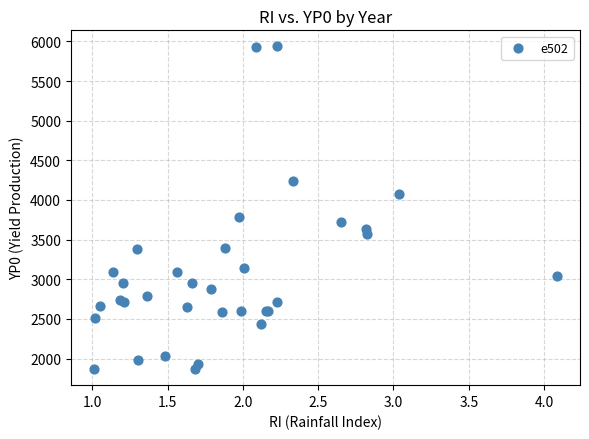

What Y value in the scatter plot is closest to 3901?

3780.1